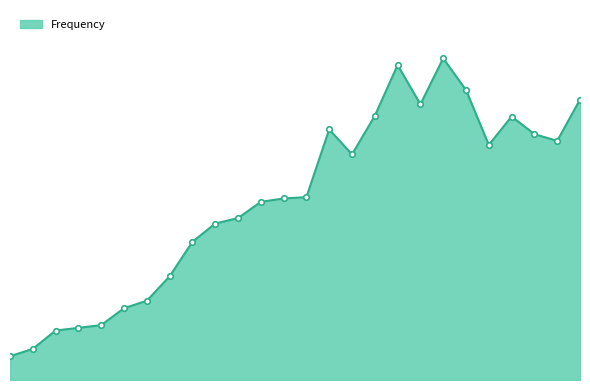

At which category does the data reach its first local peak?

2011